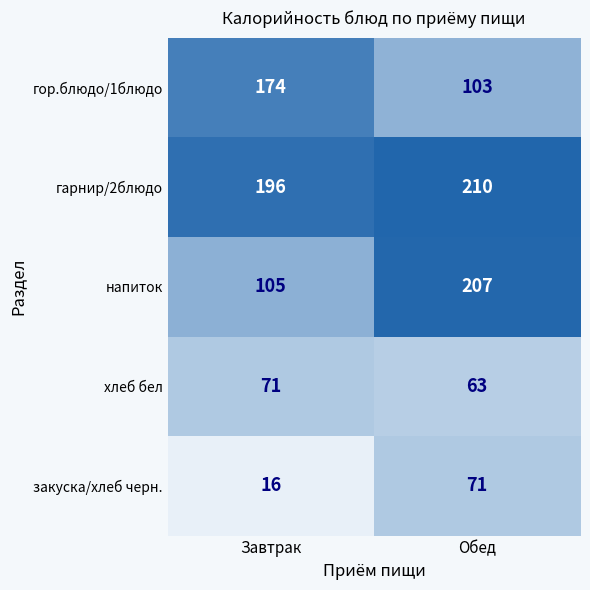

Rank the series at Обед from lowest to highest value.

хлеб бел, закуска/хлеб черн., гор.блюдо/1блюдо, напиток, гарнир/2блюдо